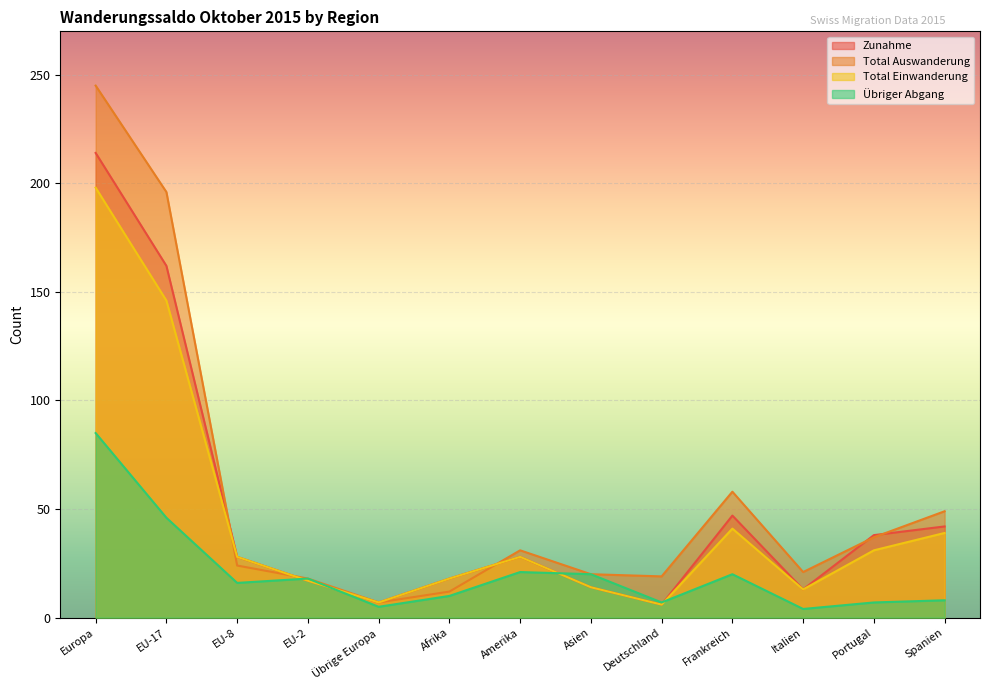

Between Afrika and Portugal, which series saw the biggest shift?

Total Auswanderung